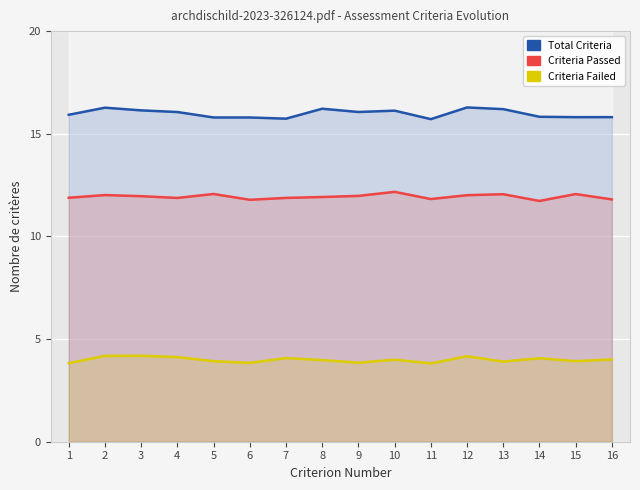

Reading left to right, transcribe all the data shown in this chart.

Total Criteria: 15.9	16.3	16.1	16.1	15.8	15.8	15.7	16.2	16.1	16.1	15.7	16.3	16.2	15.8	15.8	15.8
Criteria Passed: 11.9	12.0	12.0	11.9	12.1	11.8	11.9	11.9	12.0	12.2	11.8	12.0	12.1	11.7	12.1	11.8
Criteria Failed: 3.8	4.2	4.2	4.1	3.9	3.8	4.1	4.0	3.8	4.0	3.8	4.2	3.9	4.1	3.9	4.0